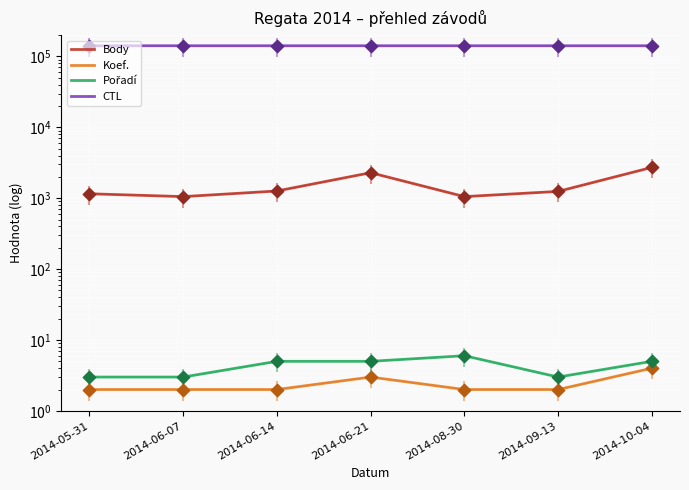

What is the total value across all series at 2014-06-14?

142884